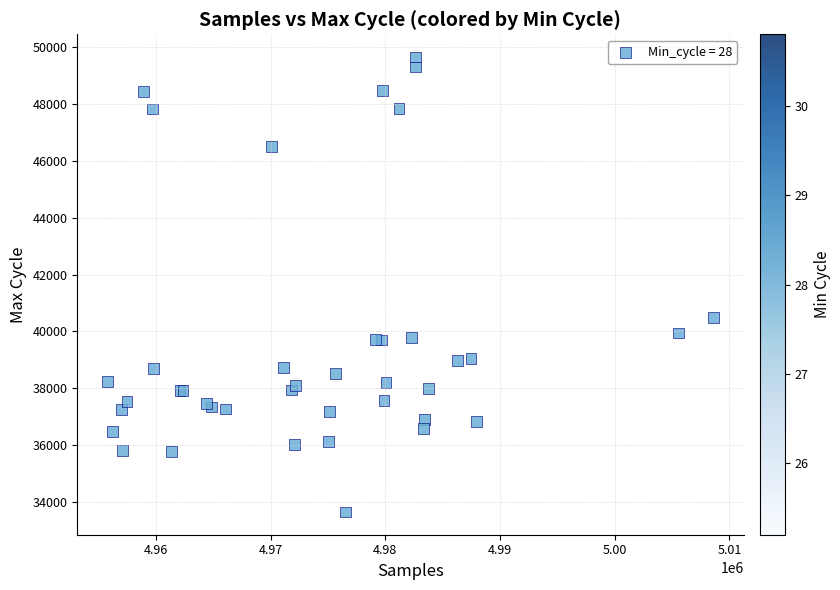

What Y value in the scatter plot is closest to 41649?

40494